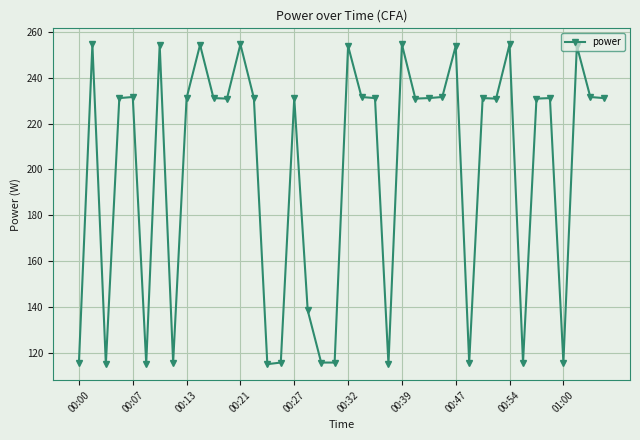

How many categories are shown in the chart?

40